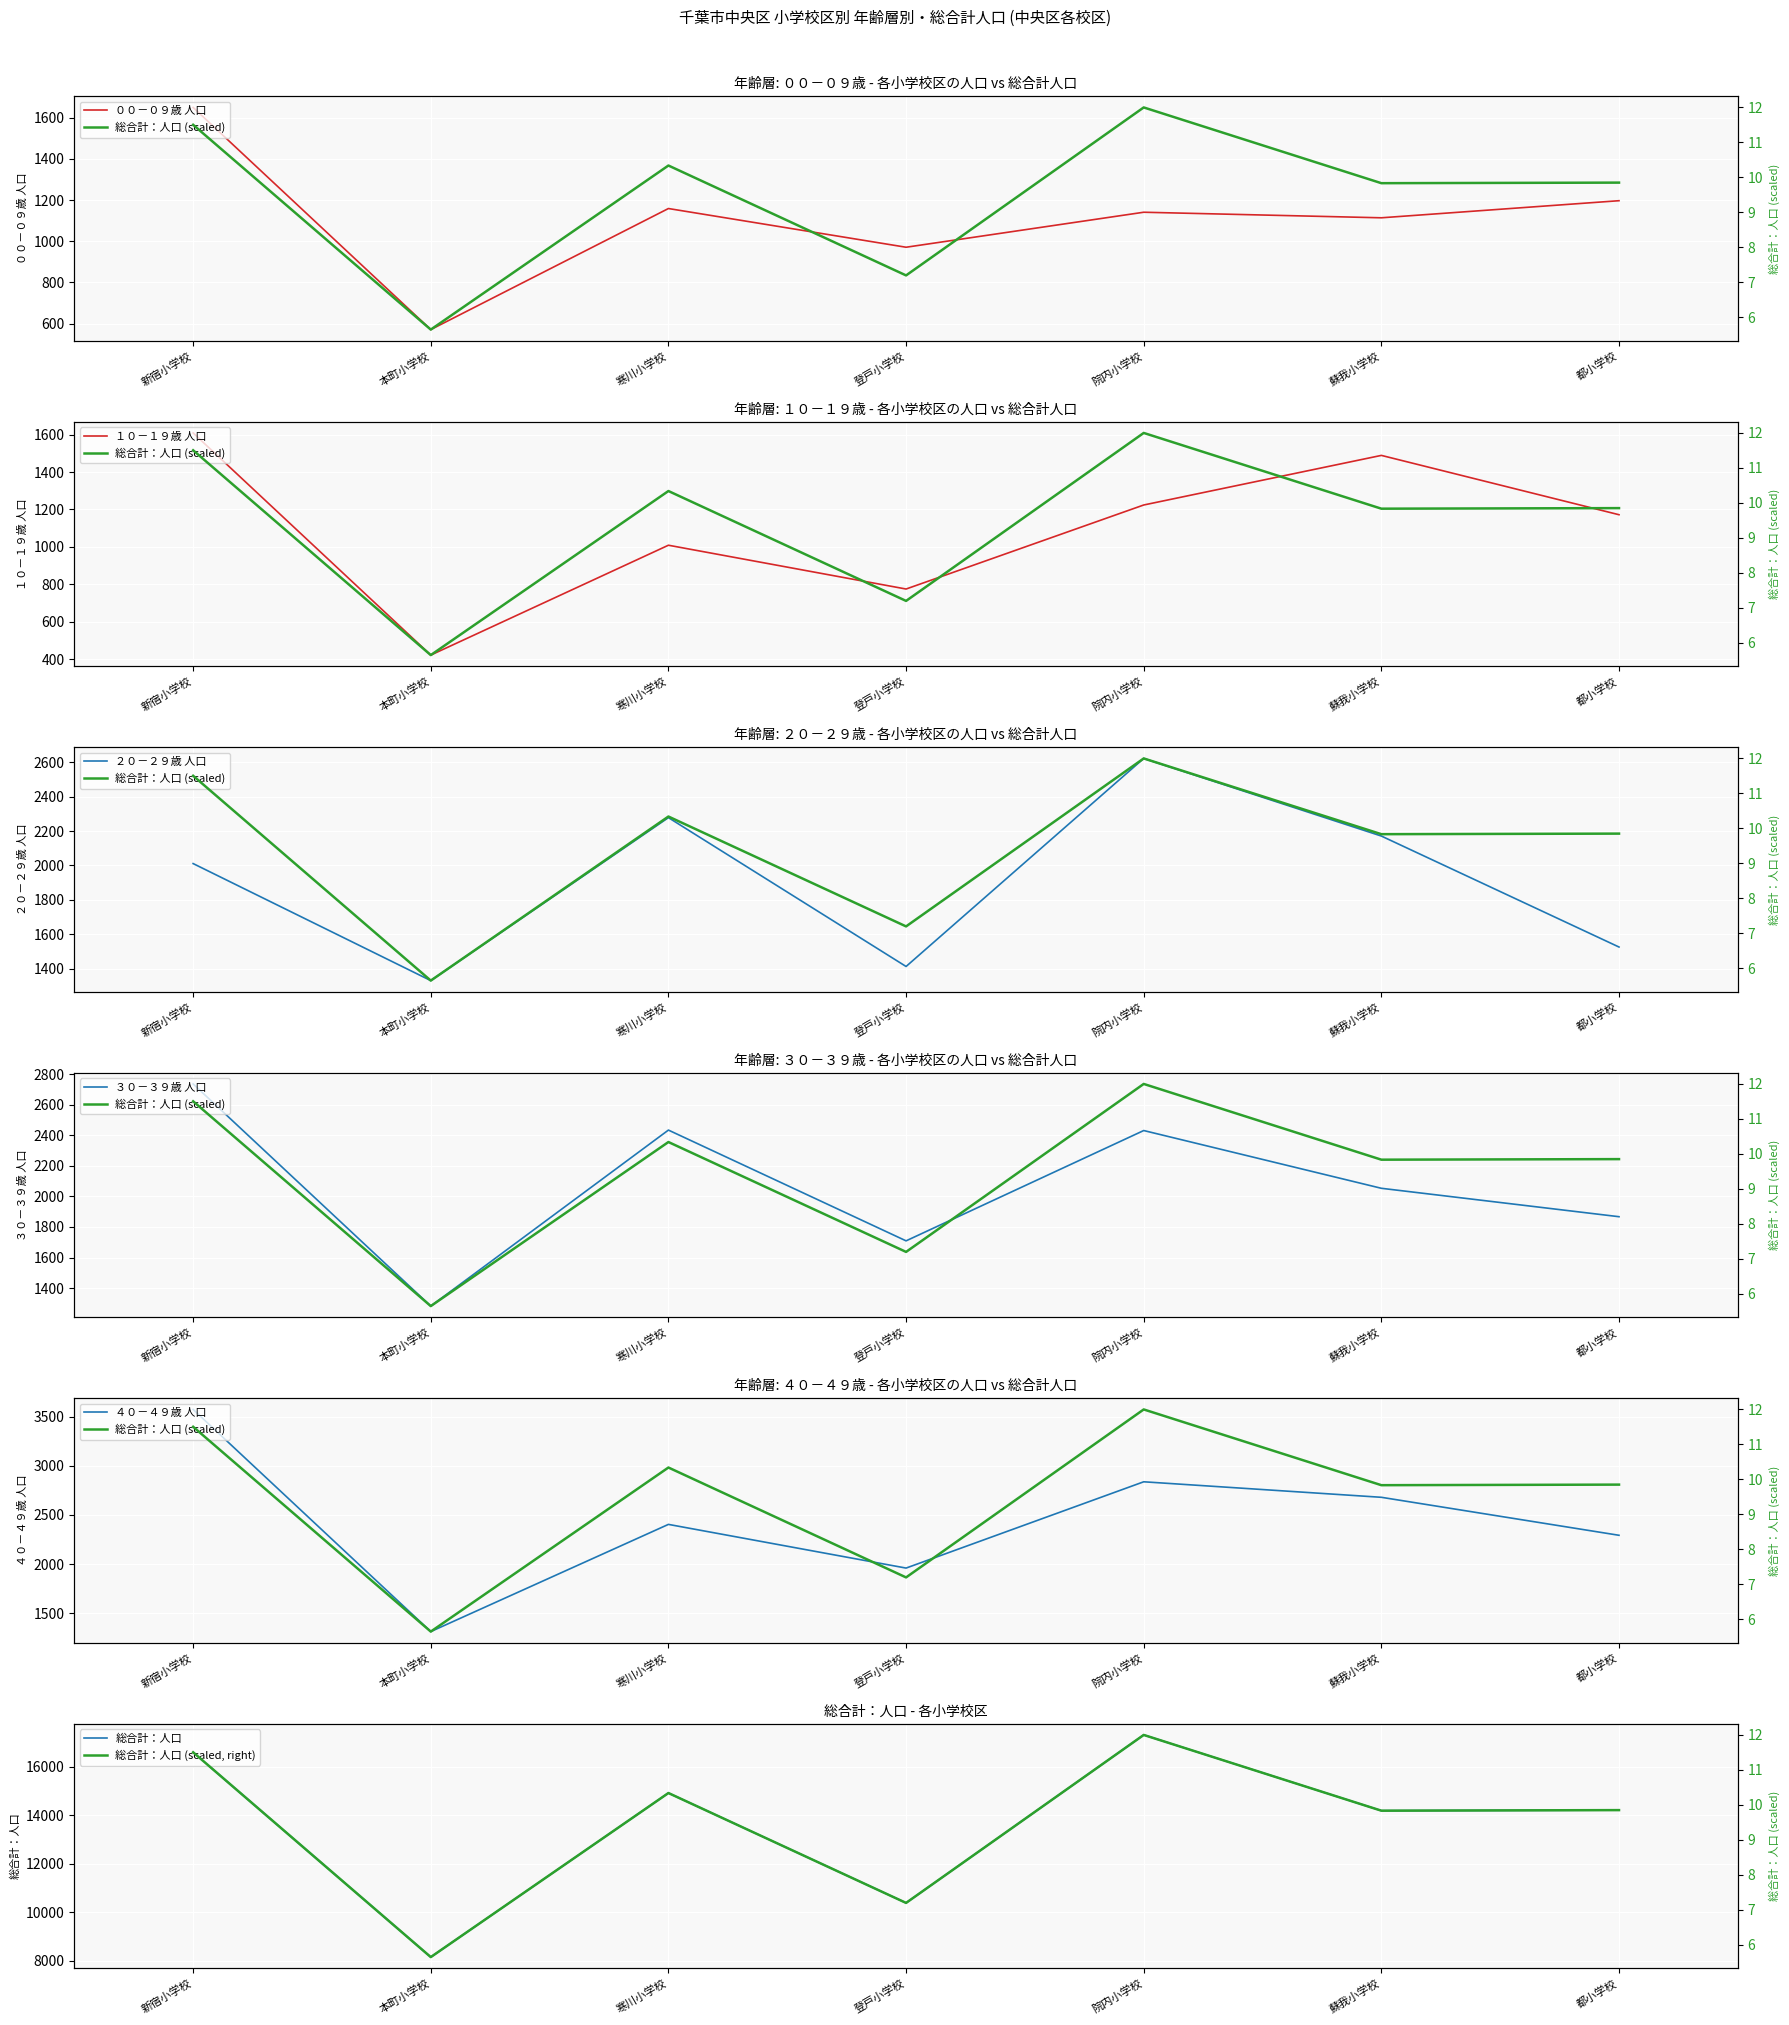

Where is ３０－３９歳 nearest to the value 2009?

蘇我小学校